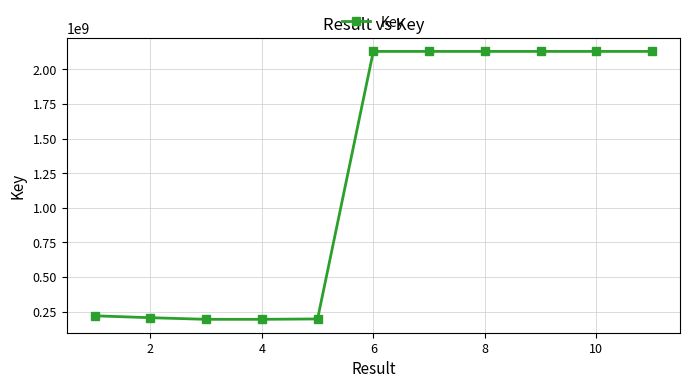

True or false: the data has more than 1 interior local peaks.

True